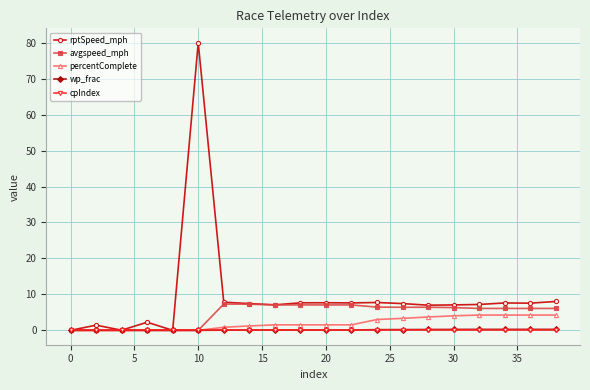

Which series has the largest range (max minus min)?

rptSpeed_mph